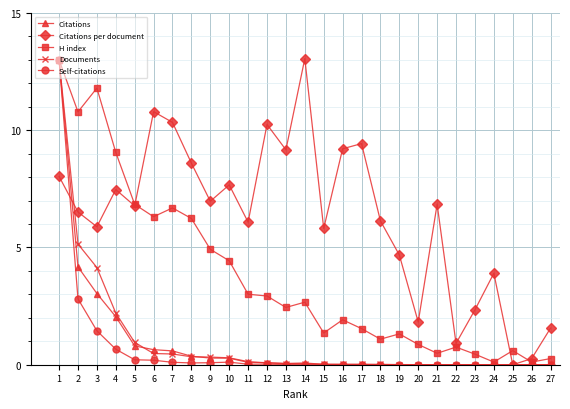

Which series changed the most between 9 and 22?

Citations per document